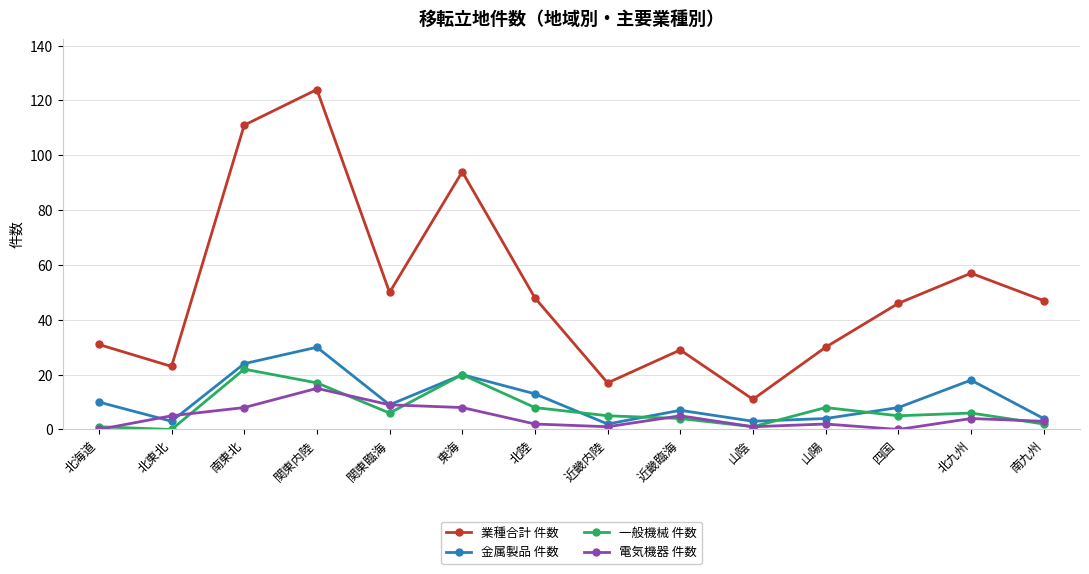

What is the difference between the second highest and second lowest values in the 電気機器 件数 series?

9